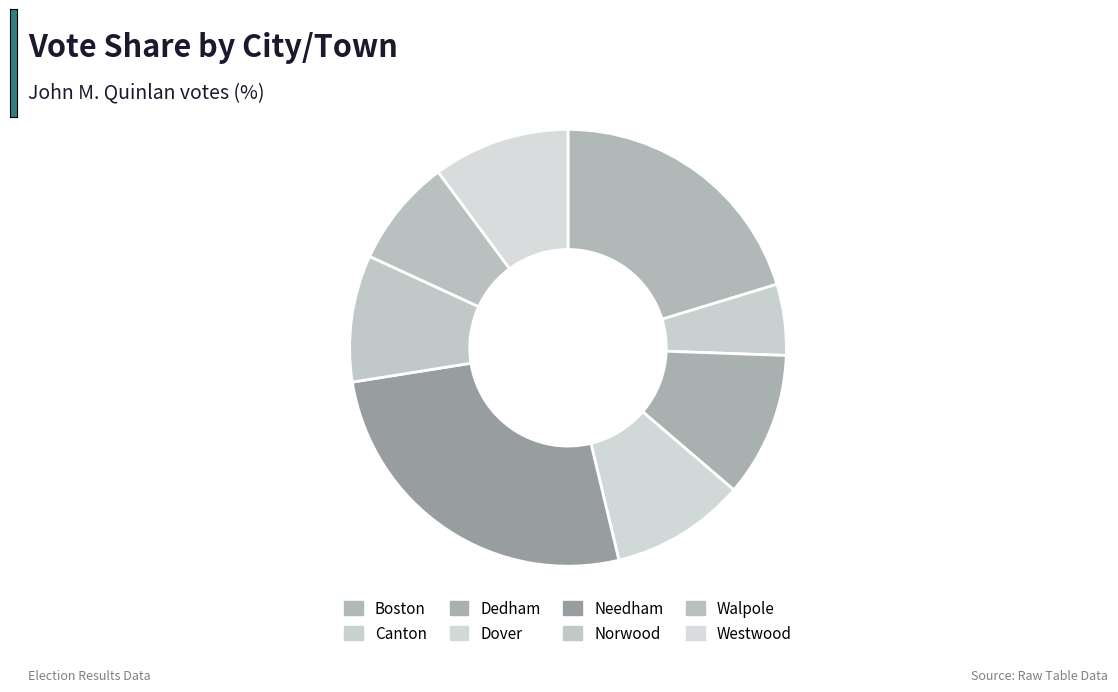

How many slices are in this pie chart?

8